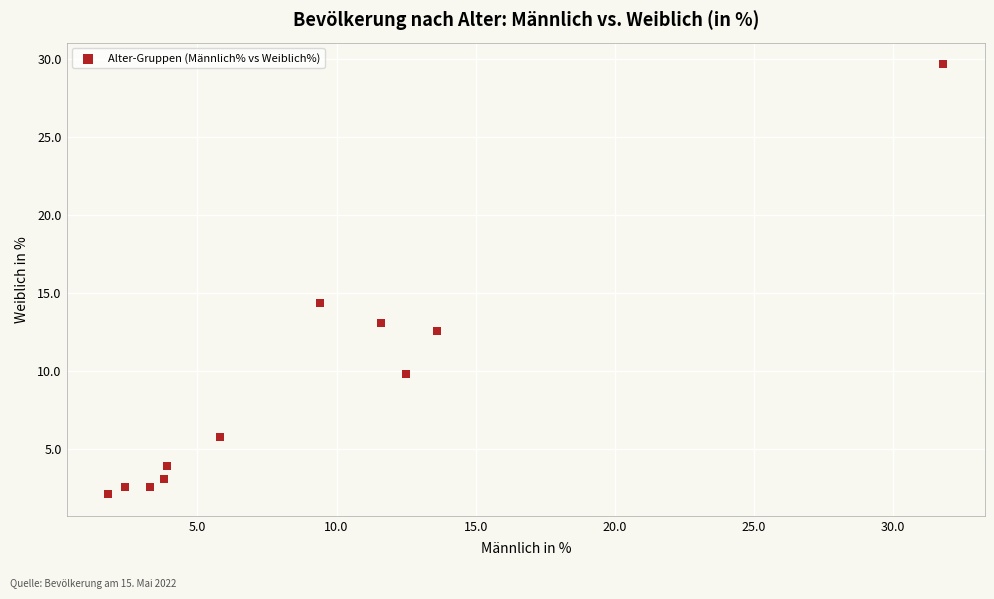

What Y value in the scatter plot is closest to 15?

14.4